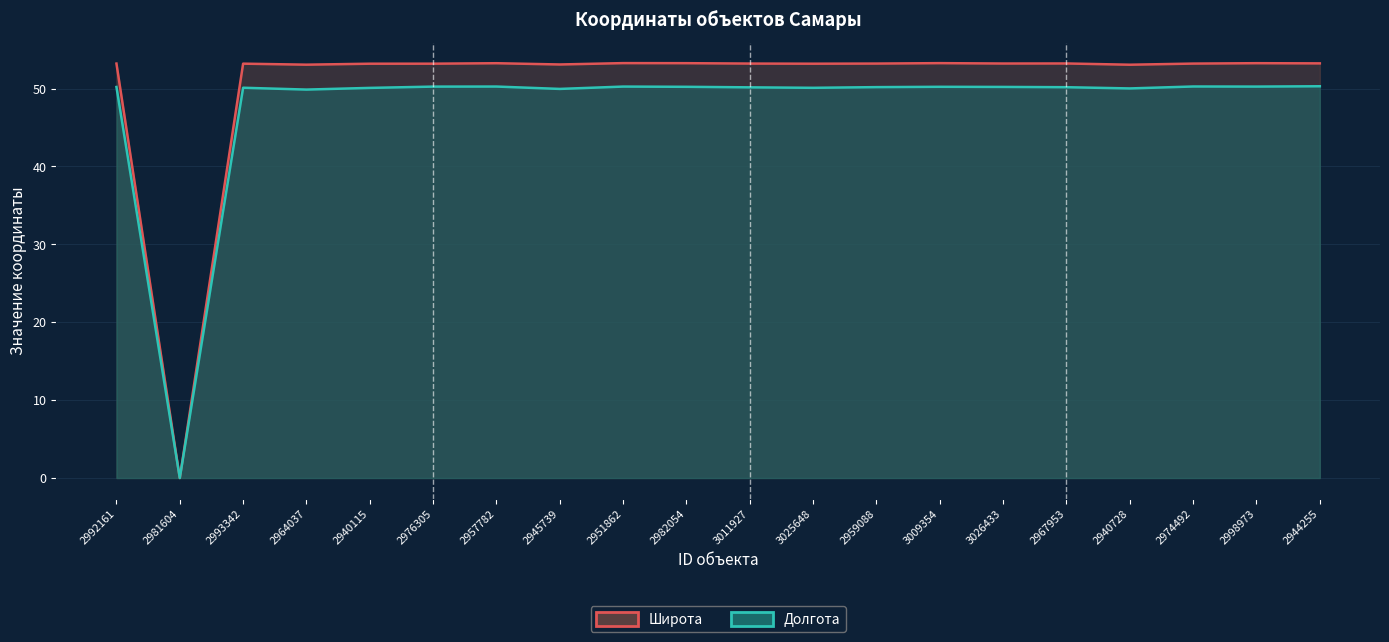

What position from the left is 3009354?

14